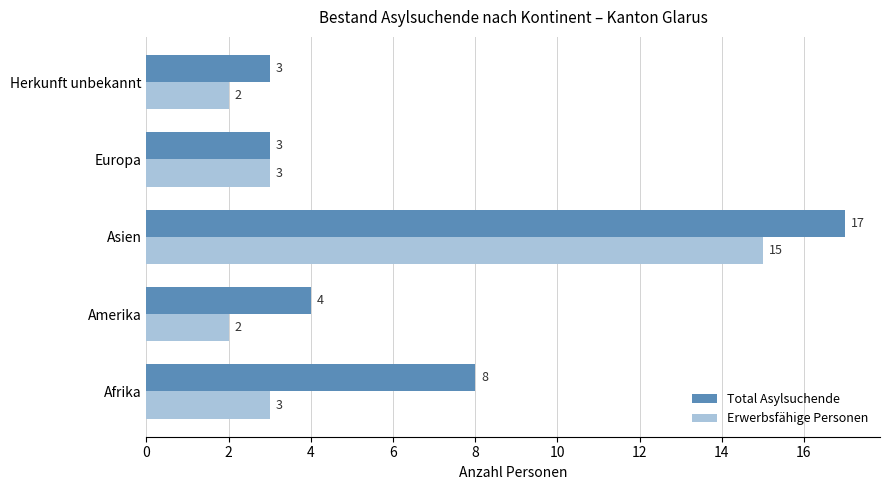

List the series in order of their overall mean, highest first.

Total Asylsuchende, Erwerbsfähige Personen